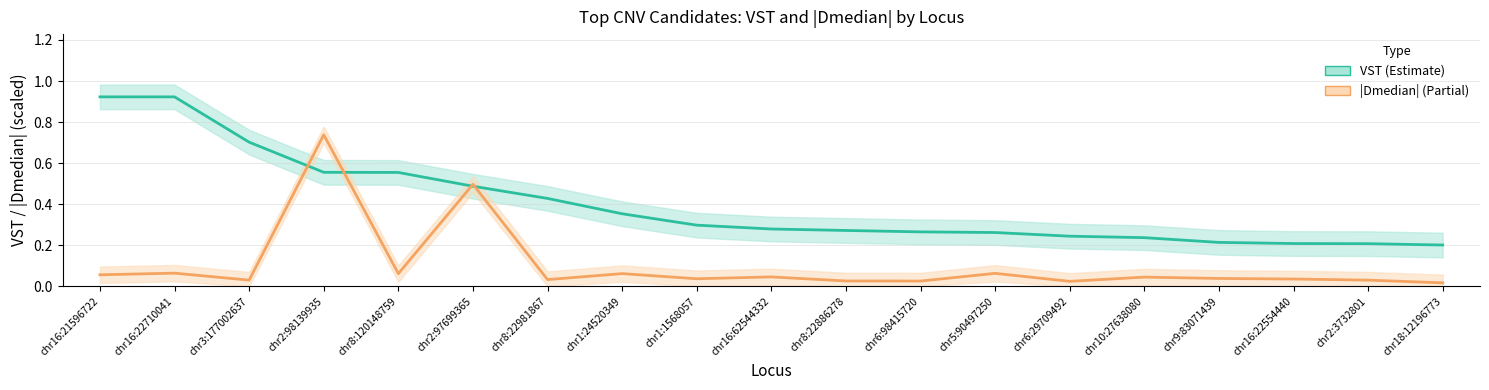

What is the highest value of the VST series?

0.9